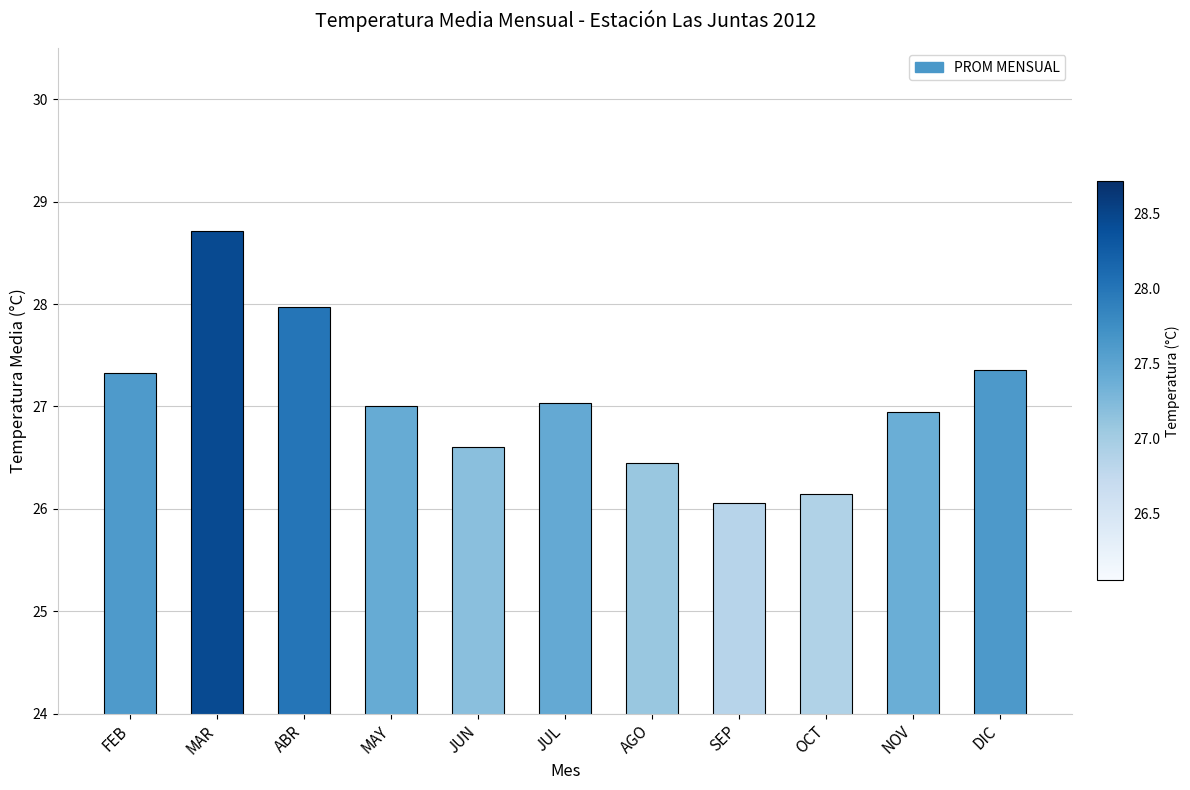

What position from the right is NOV?

2